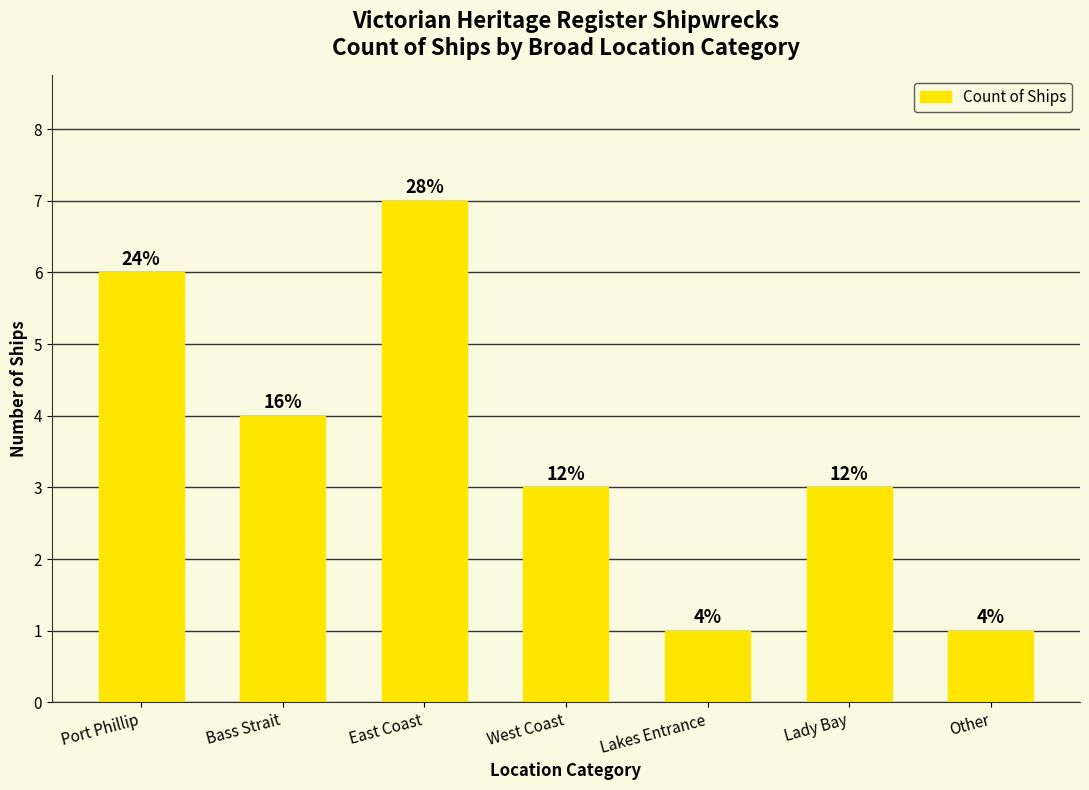

How many bars are there in total?

7